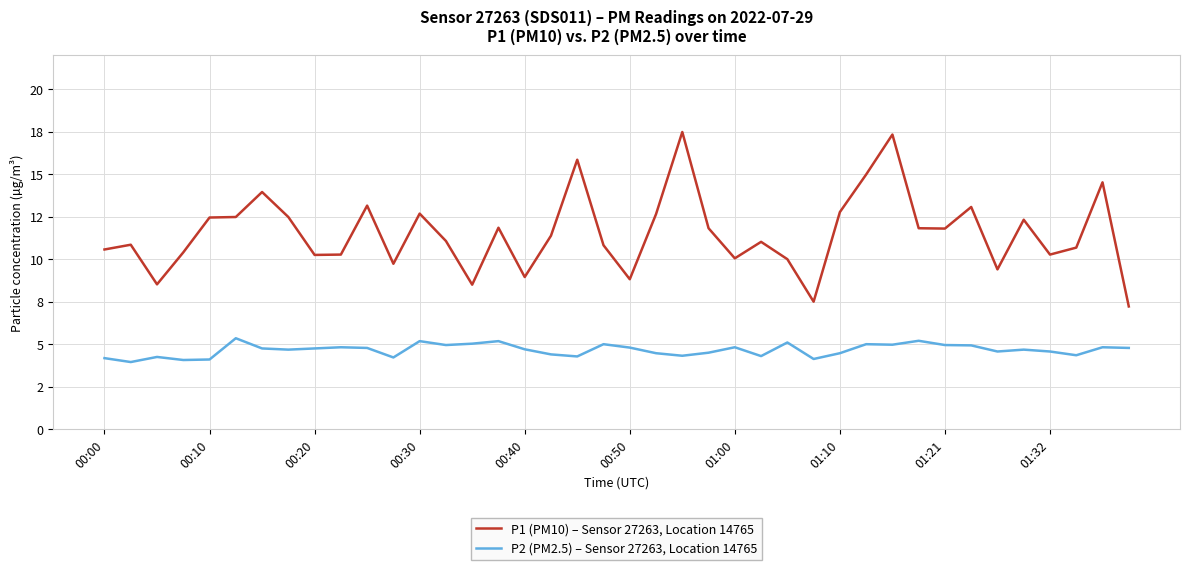

Rank the series by their average value, from lowest to highest.

P2 (PM2.5) – Sensor 27263, Location 14765, P1 (PM10) – Sensor 27263, Location 14765